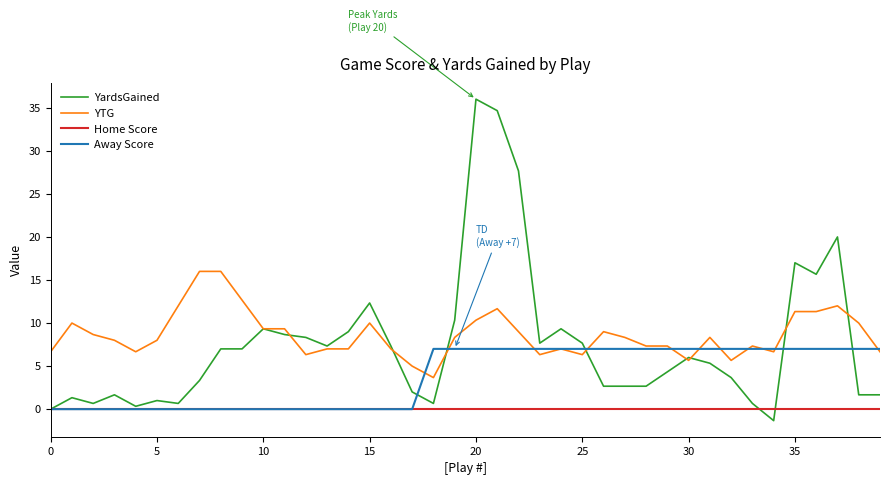

Which series has the largest range (max minus min)?

YardsGained